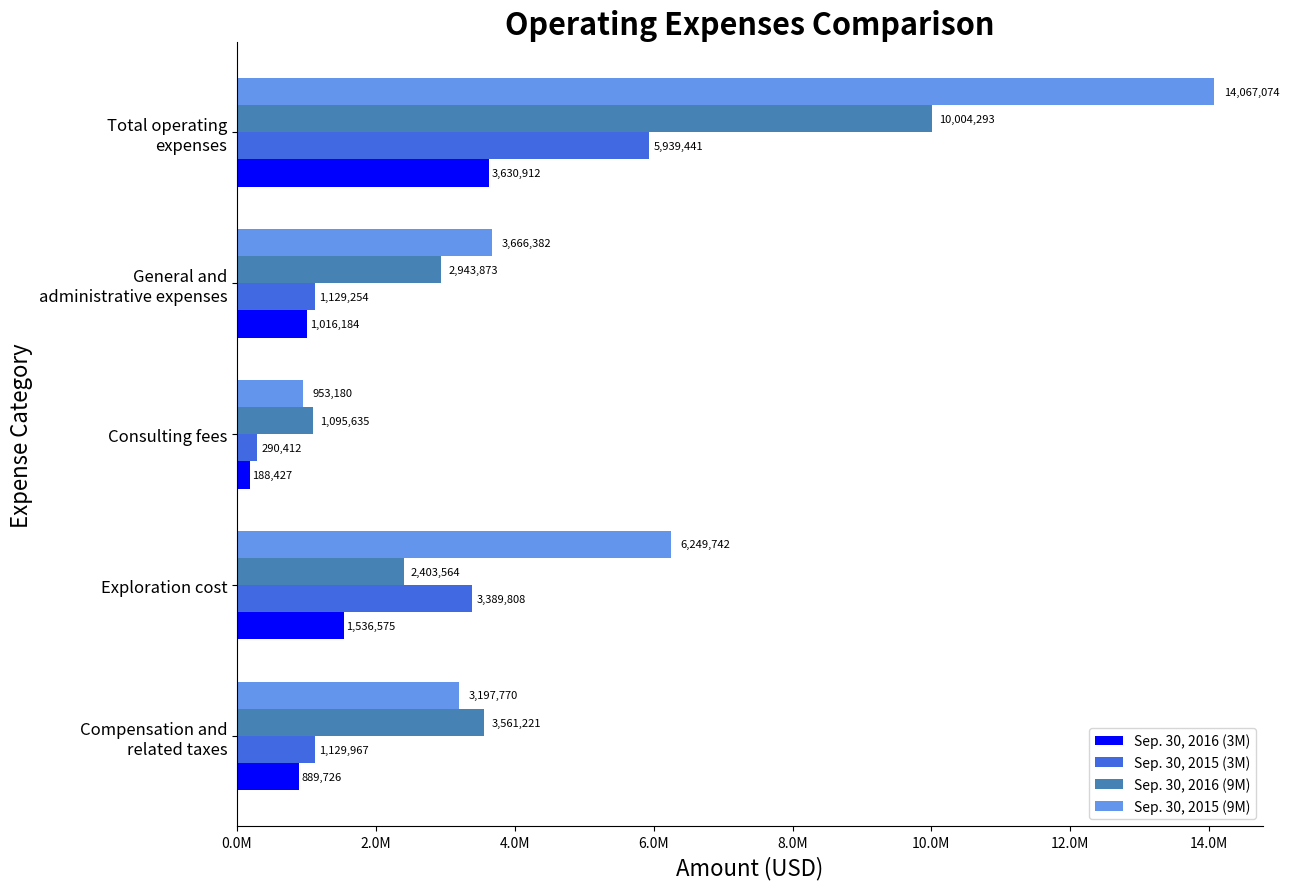

What are all the series names shown in the legend?

Sep. 30, 2016 (3M), Sep. 30, 2015 (3M), Sep. 30, 2016 (9M), Sep. 30, 2015 (9M)